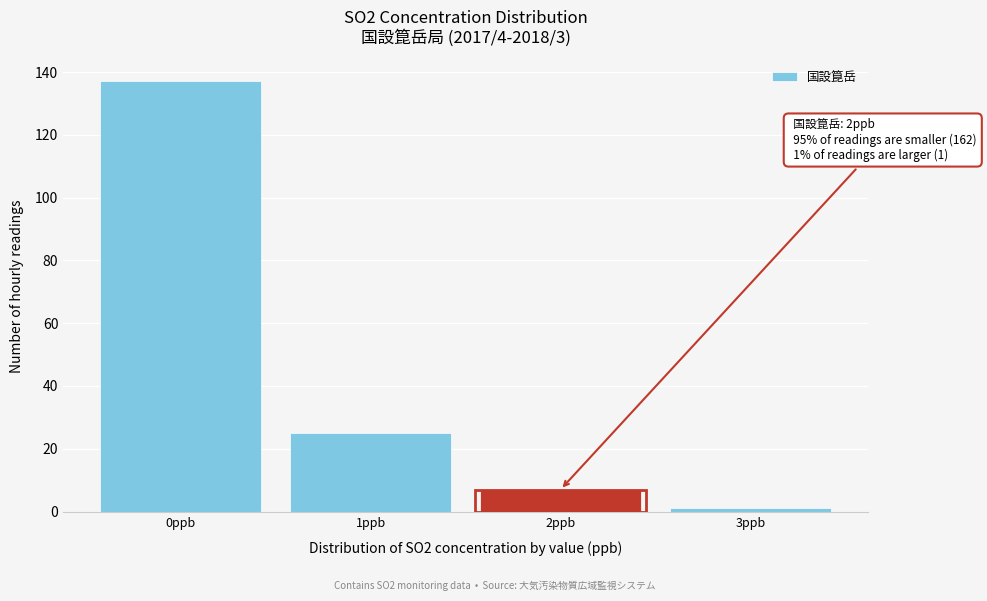

Reading right to left, extract all data points from this chart.

1	7	25	137